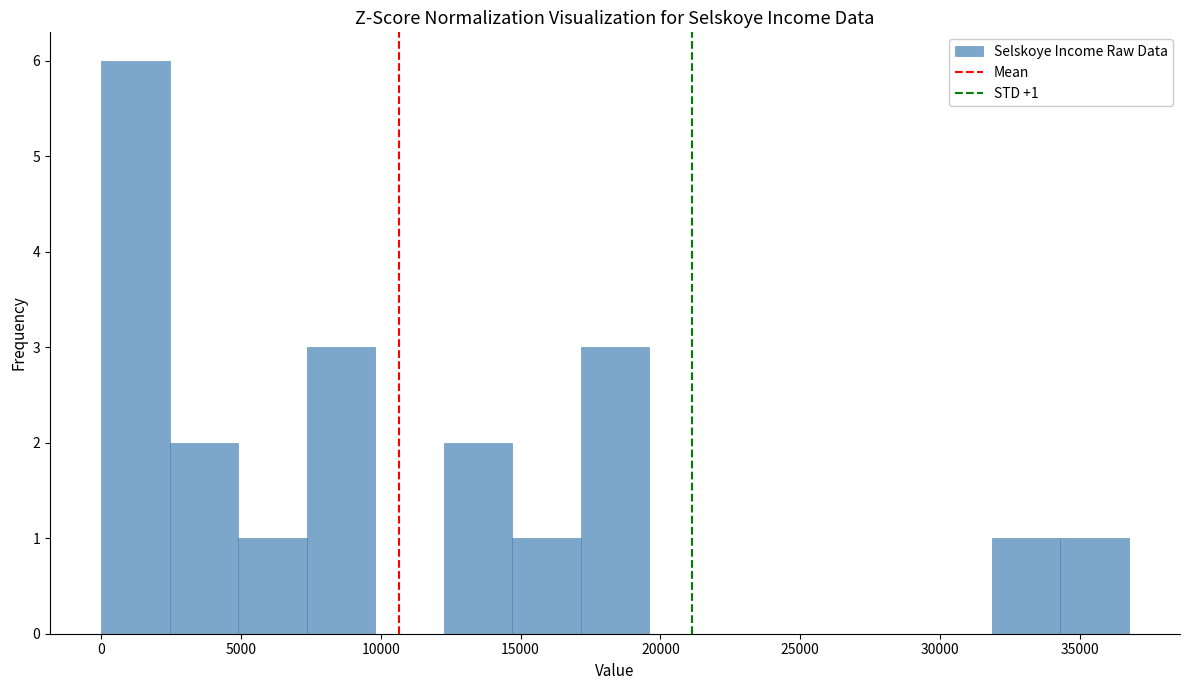

Over which range of the x-axis is the bar tallest?

0 to 2500